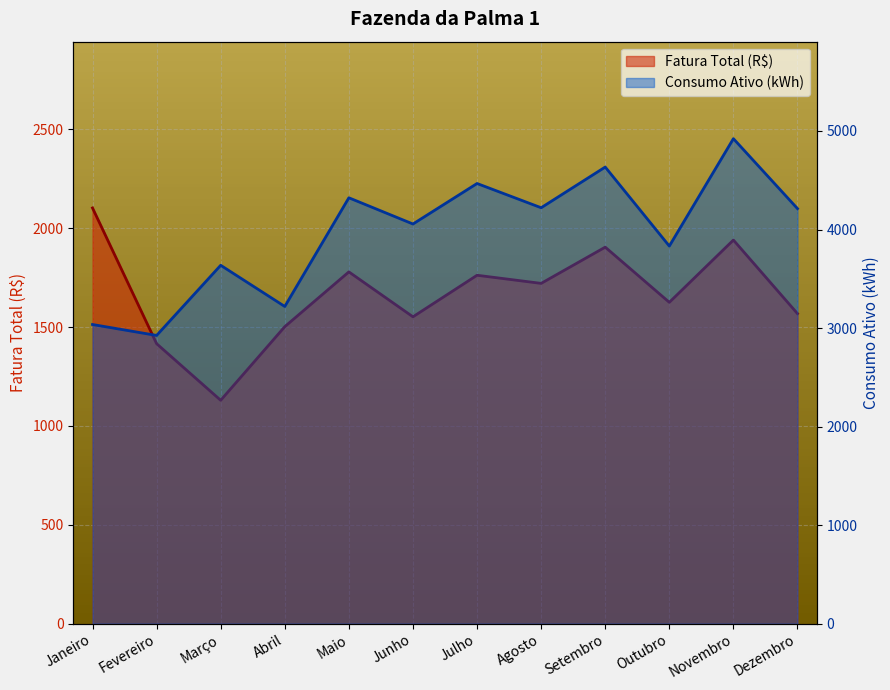

The Consumo Ativo (kWh) series shows 4922.0 at Novembro. True or false?

True